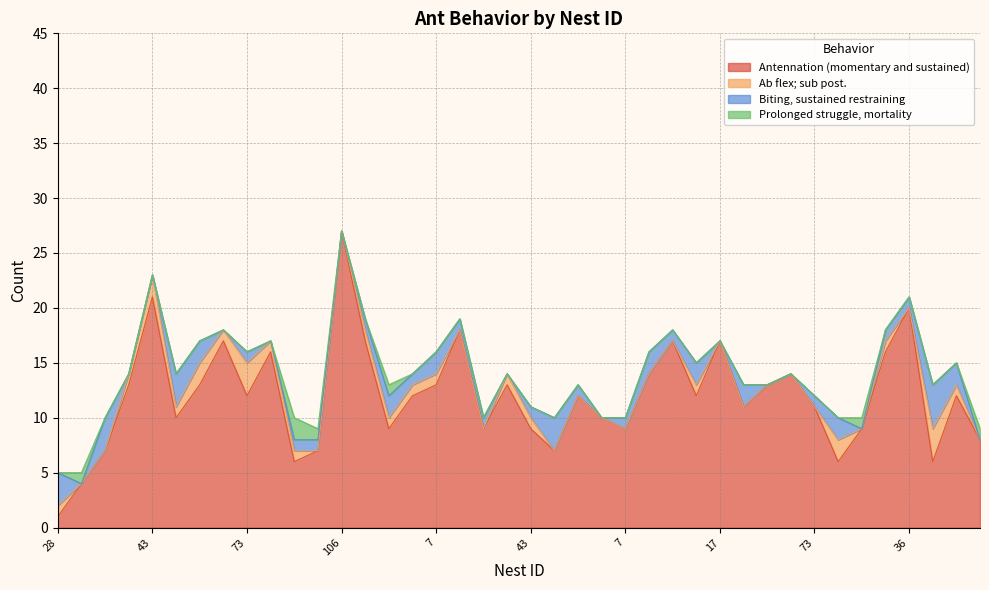

What is the spread (max minus min) of values at 28?

3